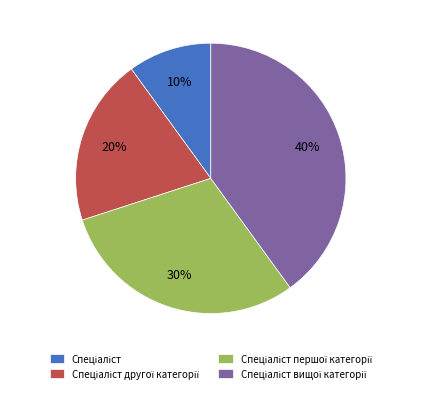

To the nearest percent, what is the average slice percentage?

25%